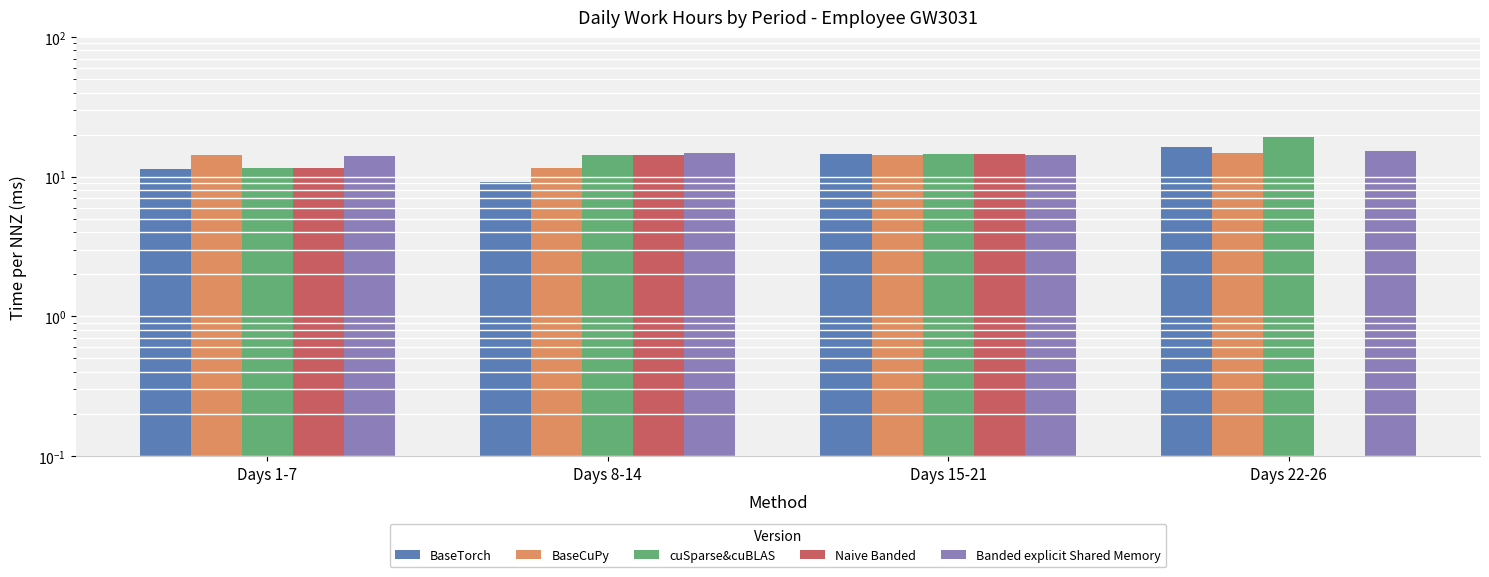

Reading left to right, extract all data points from this chart.

BaseTorch: Days 1-7=11.3	Days 8-14=9.1	Days 15-21=14.6	Days 22-26=16.2
BaseCuPy: Days 1-7=14.3	Days 8-14=11.4	Days 15-21=14.3	Days 22-26=14.7
cuSparse&cuBLAS: Days 1-7=11.4	Days 8-14=14.3	Days 15-21=14.5	Days 22-26=19.3
Naive Banded: Days 1-7=11.6	Days 8-14=14.4	Days 15-21=14.4	Days 22-26=0.0
Banded explicit Shared Memory: Days 1-7=14.1	Days 8-14=14.8	Days 15-21=14.4	Days 22-26=15.3